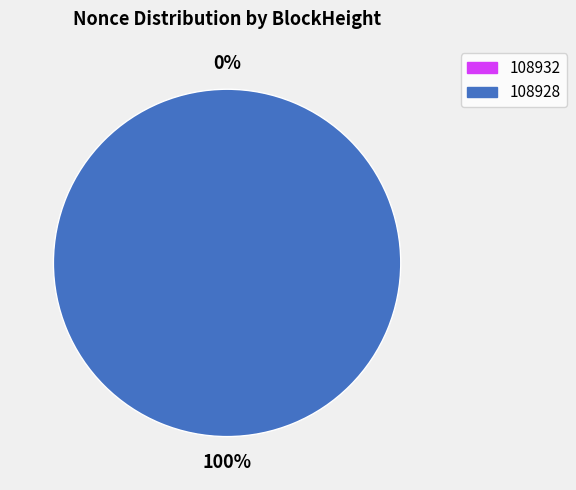

Count the number of slices in the pie.

2